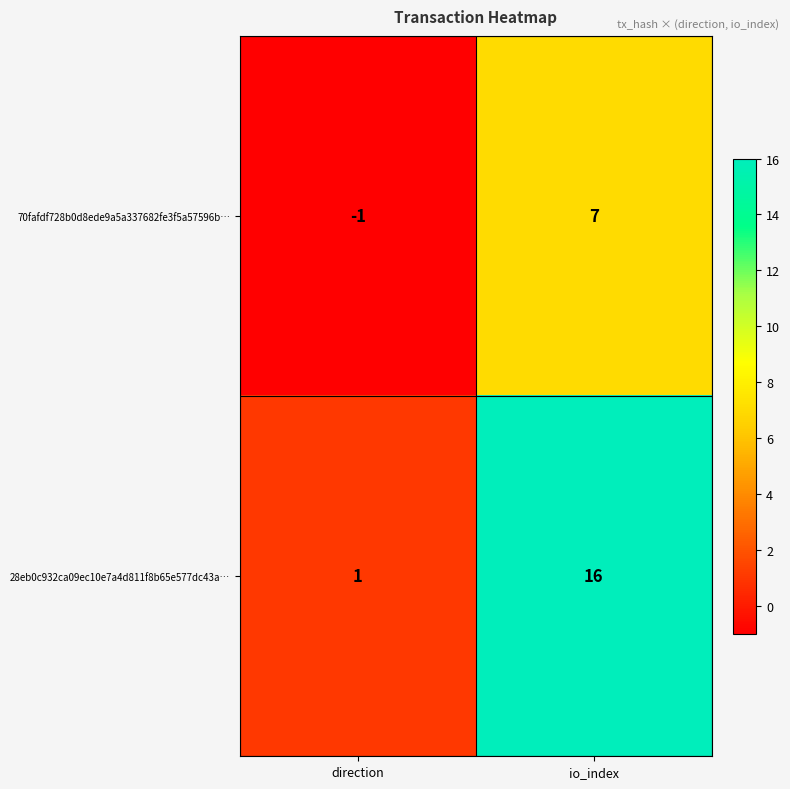

List the series in order of their overall mean, highest first.

28eb0c932ca09ec10e7a4d811f8b65e577dc43a…, 70fafdf728b0d8ede9a5a337682fe3f5a57596b…